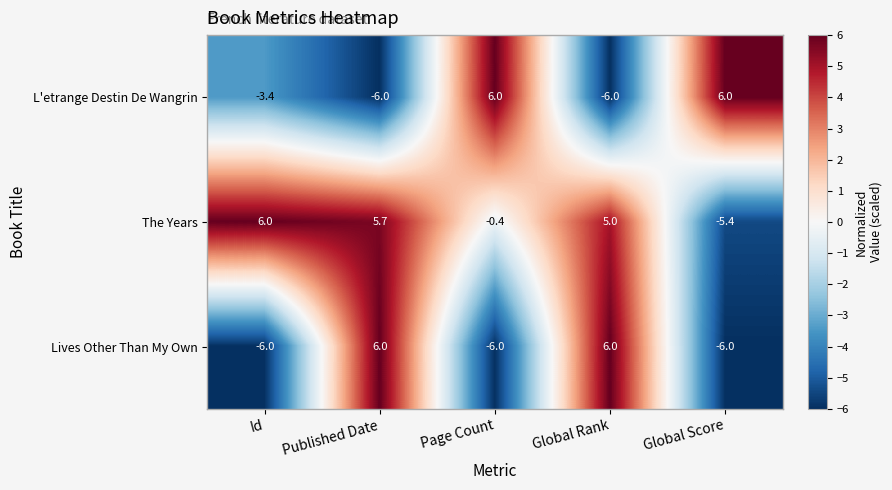

How many data points does each series have?

5